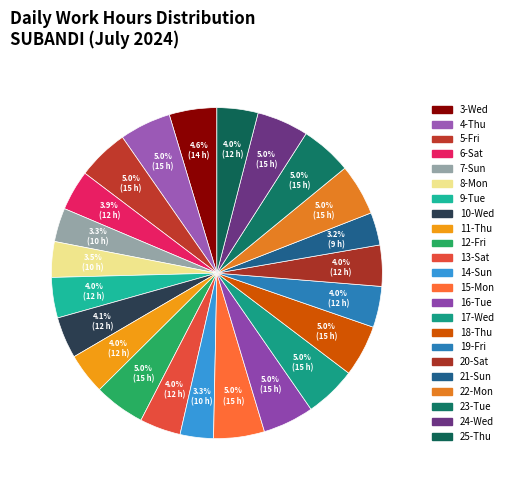

How many slices are in this pie chart?

23